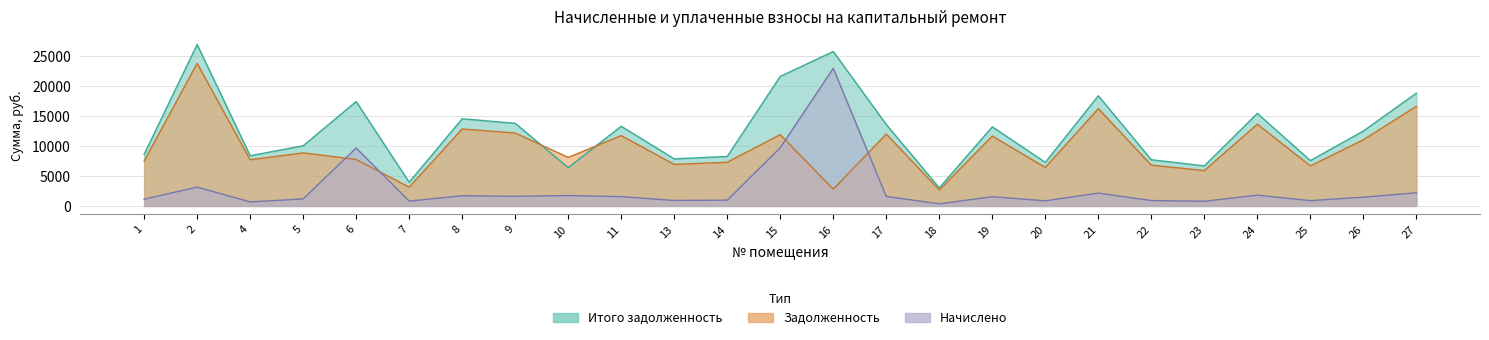

What is the sum of all начислено values?

72286.0